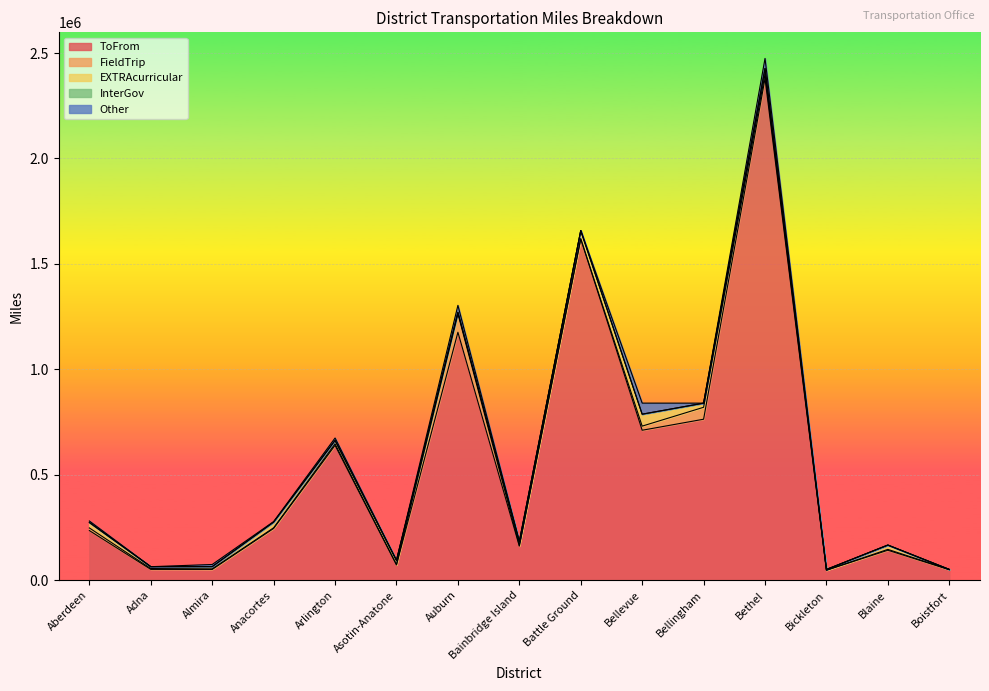

Reading left to right, transcribe all the data shown in this chart.

ToFrom: Aberdeen=235423	Adna=51403	Almira=51207	Anacortes=245435	Arlington=639578	Asotin-Anatone=72341	Auburn=1175914	Bainbridge Island=161631	Battle Ground=1618920	Bellevue=711179	Bellingham=763458	Bethel=2379302	Bickleton=47563	Blaine=142186	Boistfort=49693
FieldTrip: Aberdeen=12470	Adna=3907	Almira=2506	Anacortes=3205	Arlington=7089	Asotin-Anatone=2207	Auburn=88057	Bainbridge Island=2952	Battle Ground=0	Bellevue=19557	Bellingham=56624	Bethel=20809	Bickleton=128	Blaine=4053	Boistfort=1451
EXTRAcurricular: Aberdeen=25899	Adna=8831	Almira=10736	Anacortes=26894	Arlington=16260	Asotin-Anatone=19232	Auburn=6616	Bainbridge Island=17709	Battle Ground=39332	Bellevue=56630	Bellingham=19656	Bethel=26872	Bickleton=3290	Blaine=20475	Boistfort=0
InterGov: Aberdeen=0	Adna=0	Almira=0	Anacortes=687	Arlington=0	Asotin-Anatone=0	Auburn=0	Bainbridge Island=0	Battle Ground=0	Bellevue=0	Bellingham=0	Bethel=0	Bickleton=0	Blaine=0	Boistfort=0
Other: Aberdeen=7053	Adna=0	Almira=10125	Anacortes=1992	Arlington=11487	Asotin-Anatone=706	Auburn=32851	Bainbridge Island=1968	Battle Ground=0	Bellevue=52449	Bellingham=0	Bethel=47502	Bickleton=0	Blaine=0	Boistfort=0